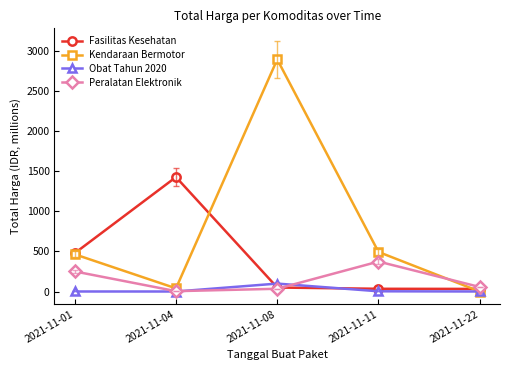

Which series ends up on top after the final intersection of Peralatan Elektronik and Obat Tahun 2020?

Peralatan Elektronik